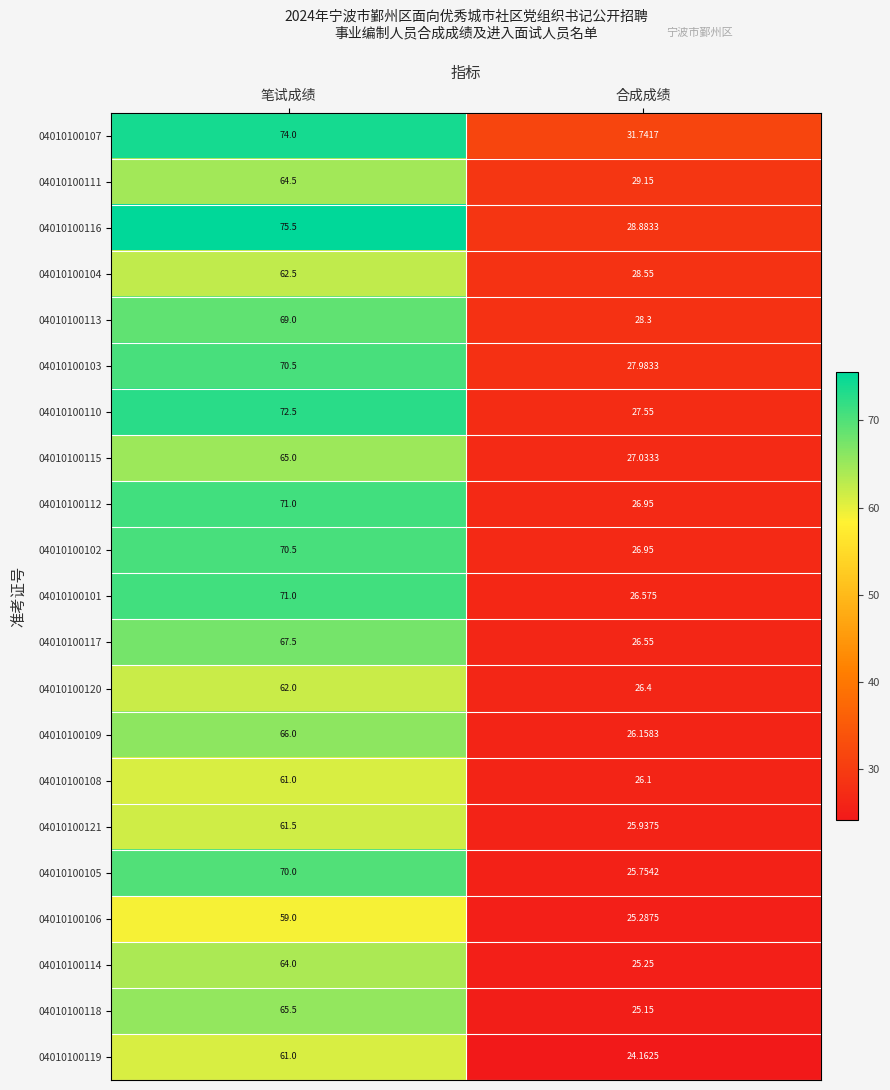

At which label is 04010100108 closest to 43?

合成成绩